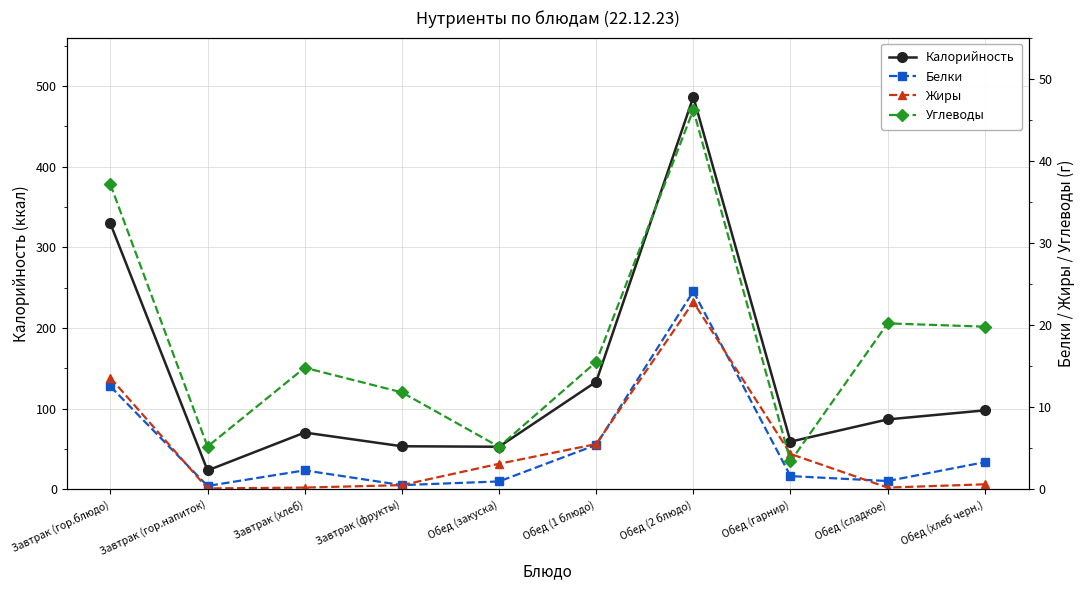

True or false: Жиры and Калорийность cross at least once.

False